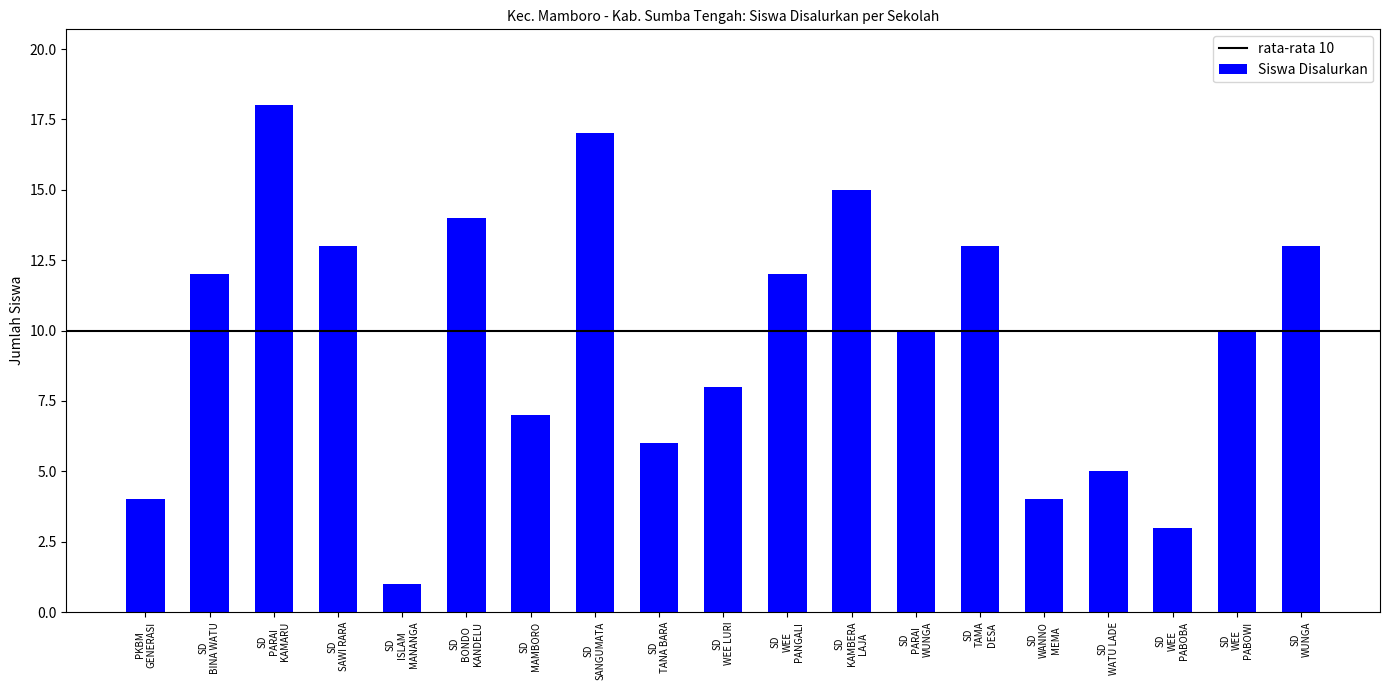

What is the difference between the maximum and second lowest values?

15